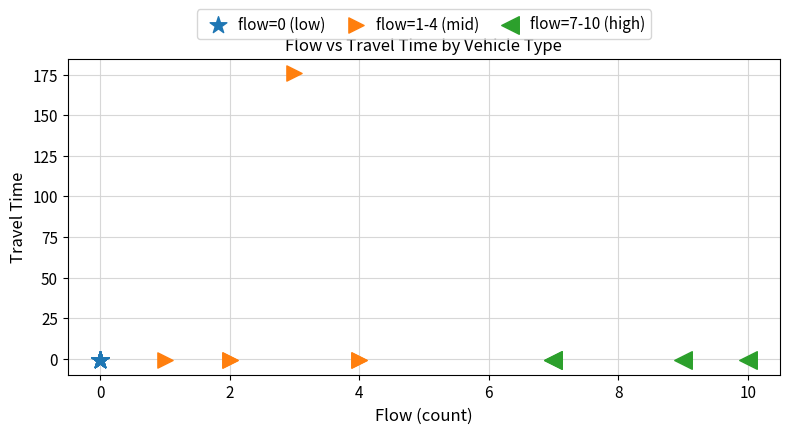

Which series contains the highest Y value?

flow=1-4 (mid)